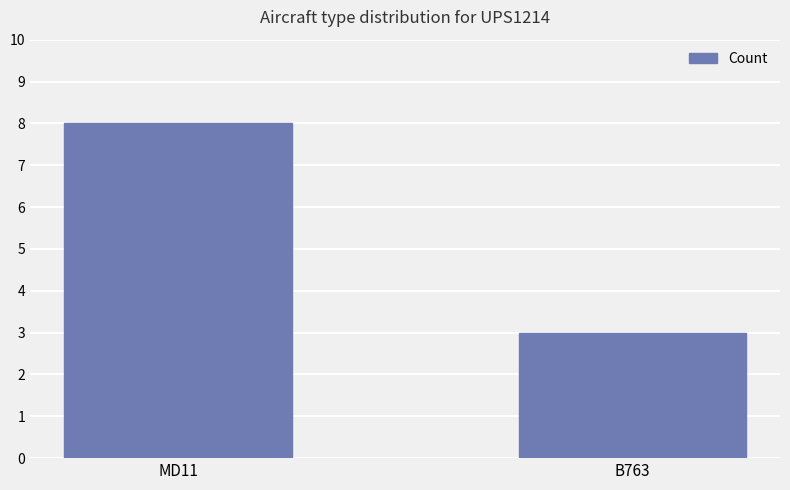

What is the smallest value displayed?

3